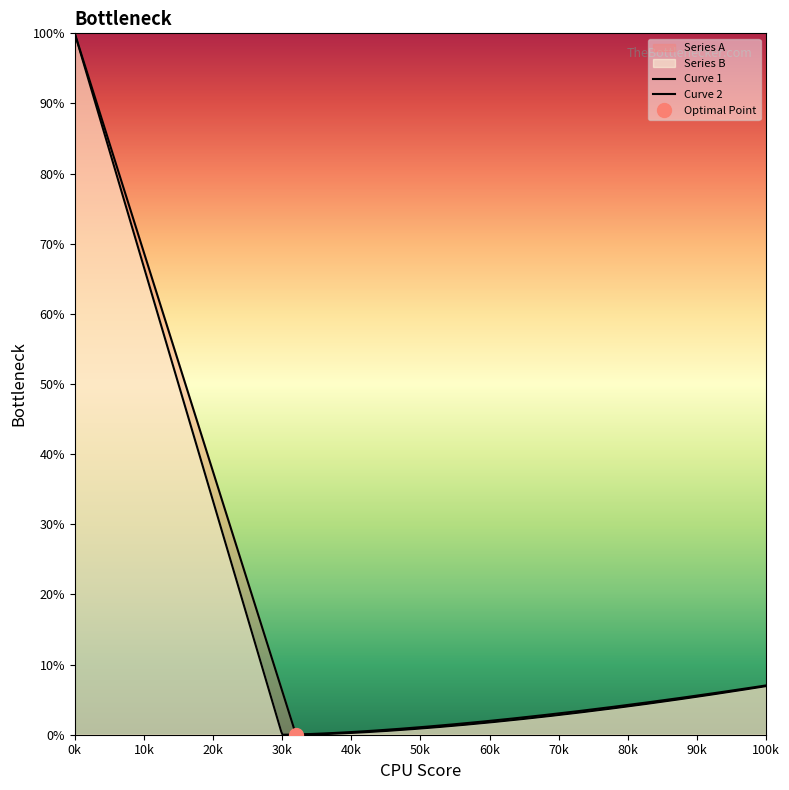

What is the value of the Series B point at the 6th from the left?

41